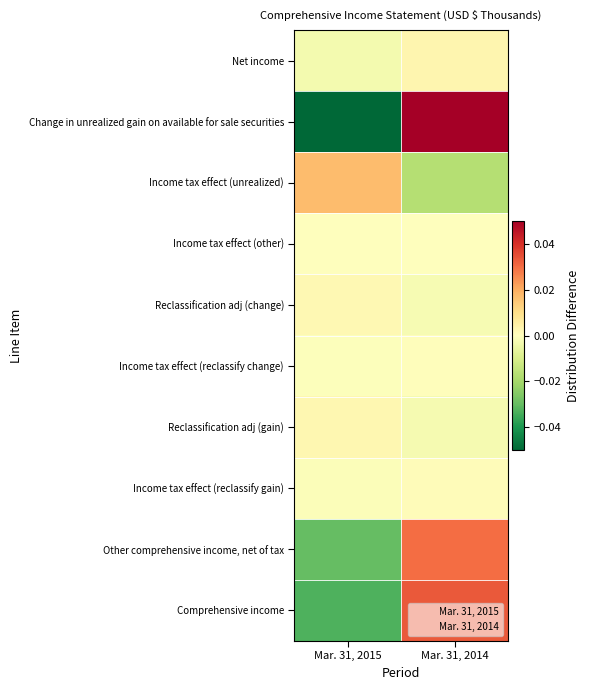

What is the total value across all series at Mar. 31, 2015?

-0.1